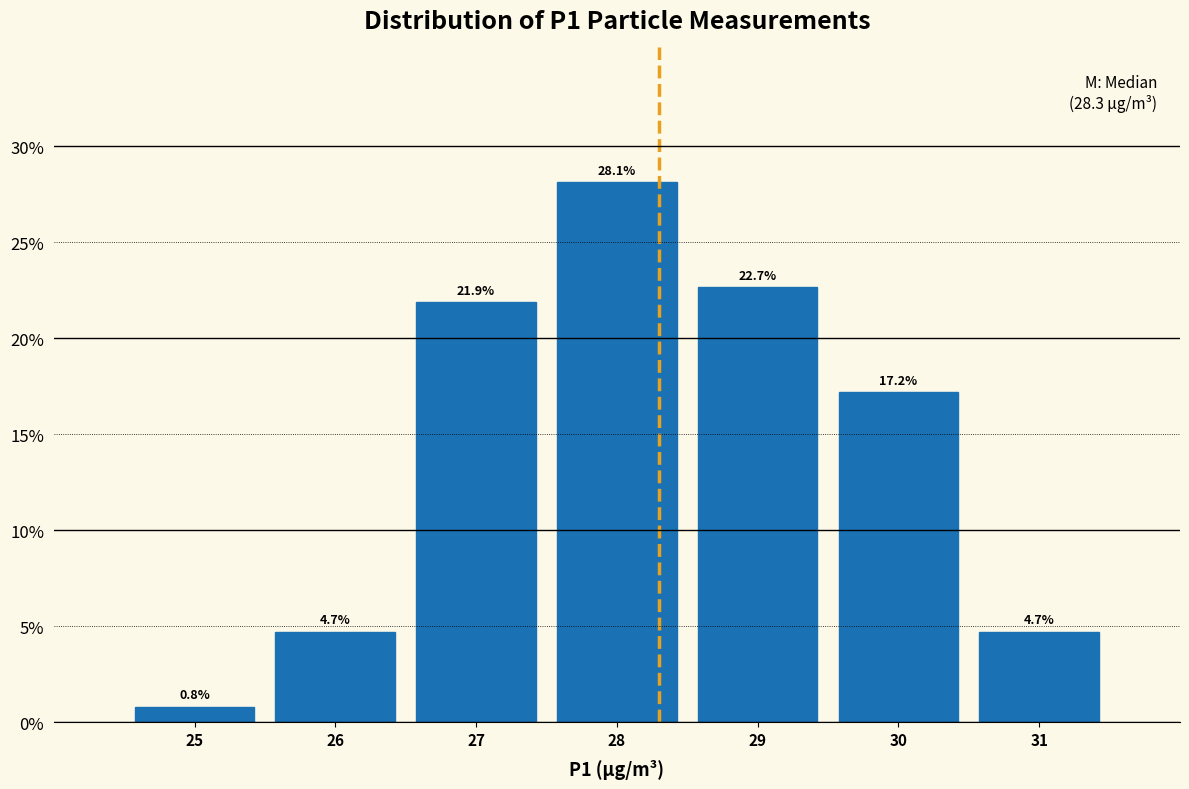

Which range on the x-axis has the tallest bar?

27.5 to 28.5